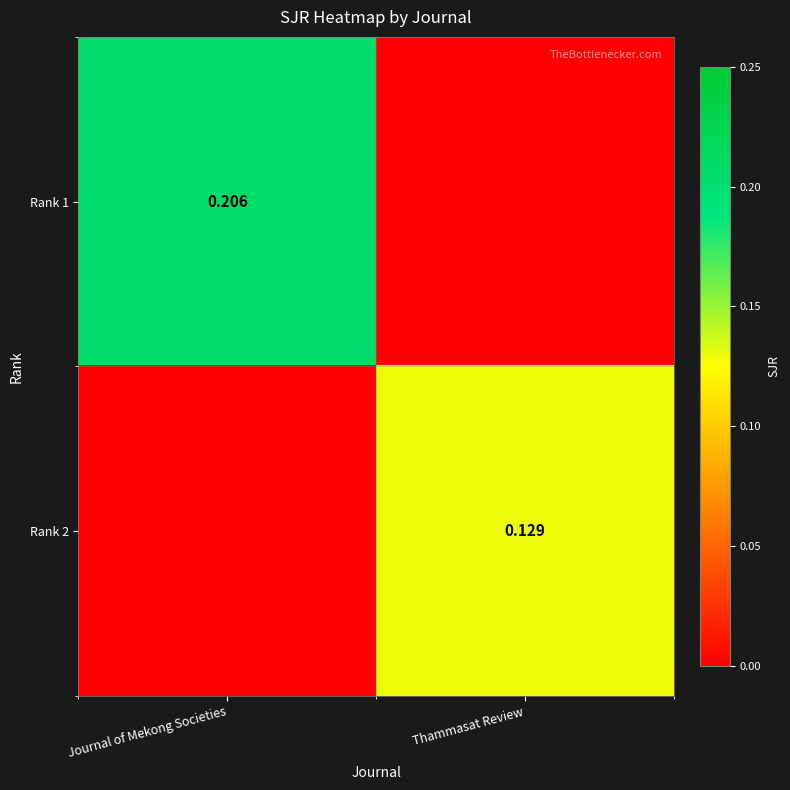

At which label is Rank 2 closest to 0?

Journal of Mekong Societies